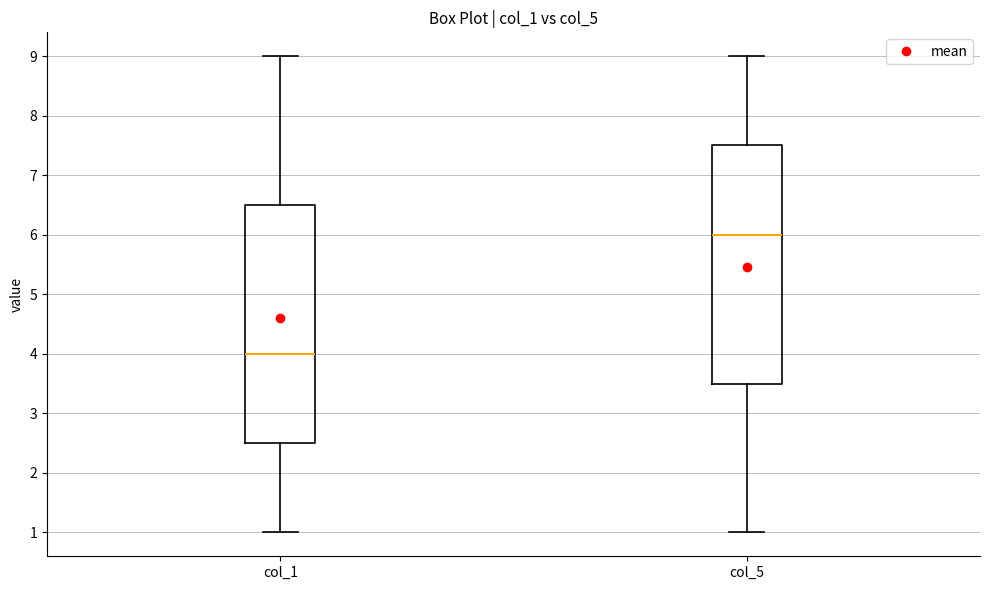

Reading left to right, transcribe this box plot: for each box, give where its median line is, the range the box spans, and where its two whiskers end, as read against the y-axis. The values are not printed on the chart, so give them approximately, as read against the axis.

col_1: median 4.0, box 2.5 to 6.5, whiskers 1.0 to 9.0
col_5: median 6.0, box 3.5 to 7.5, whiskers 1.0 to 9.0